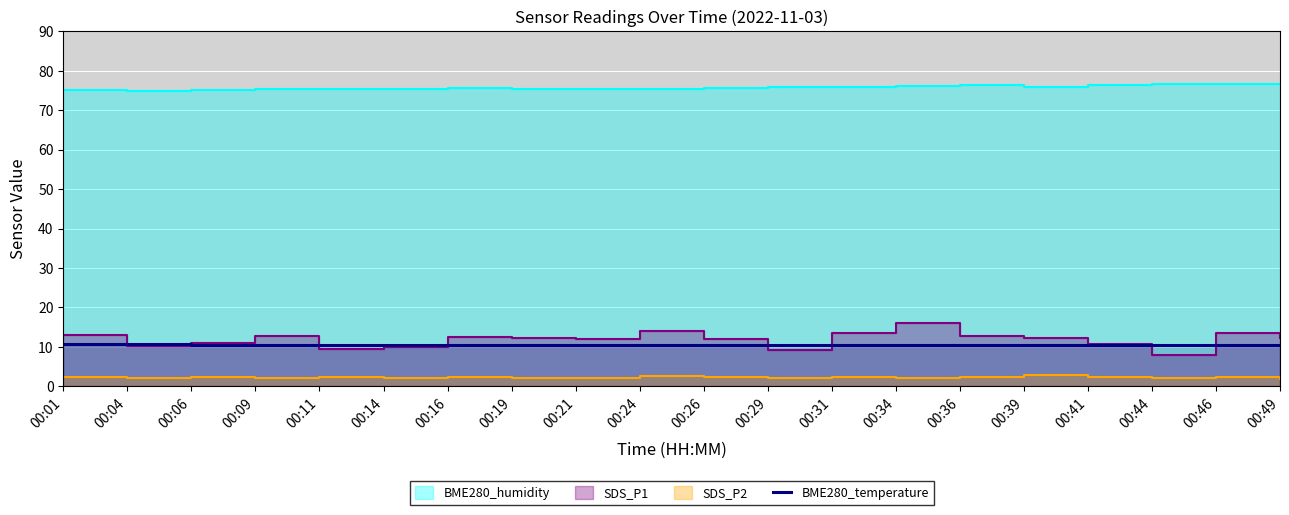

How many values are between 10 and 11?

20